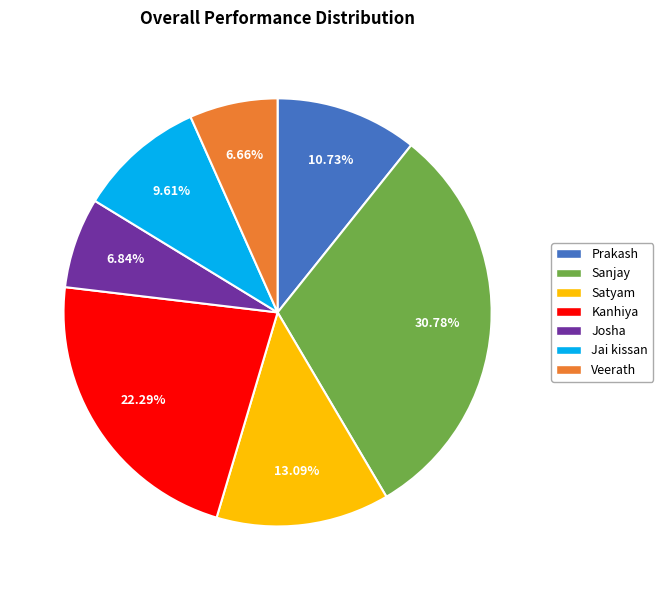

To the nearest percent, what portion does Prakash represent?

11%